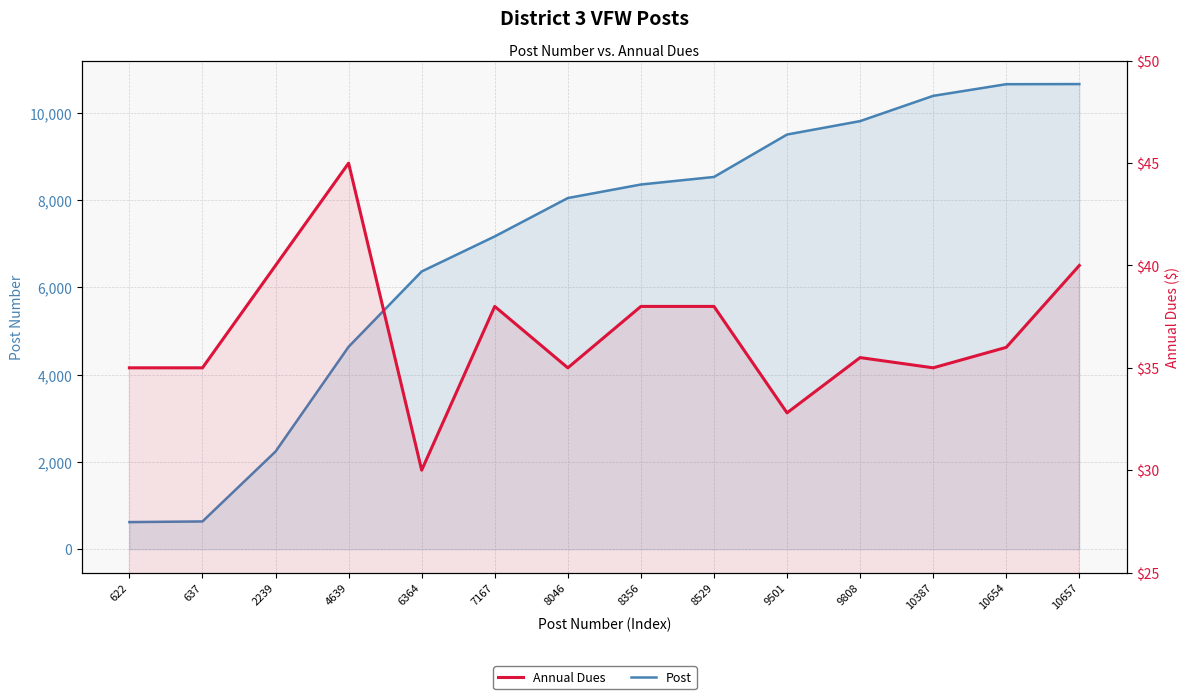

Which series has the largest total across all categories?

Post